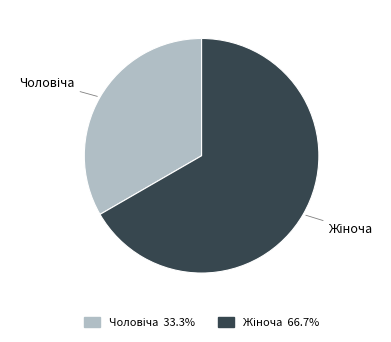

Is there any slice that represents more than half of the pie?

Yes